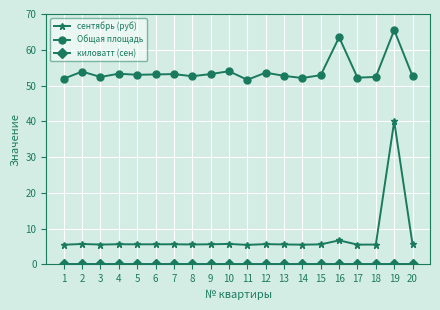

True or false: Общая площадь and сентябрь (руб) intersect in this chart.

False